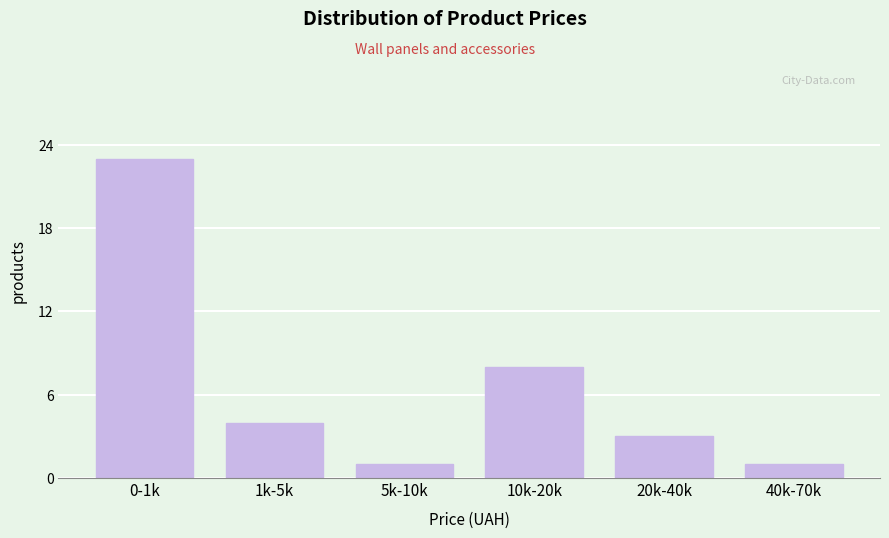

Reading right to left, extract all data points from this chart.

40k-70k=1	20k-40k=3	10k-20k=8	5k-10k=1	1k-5k=4	0-1k=23